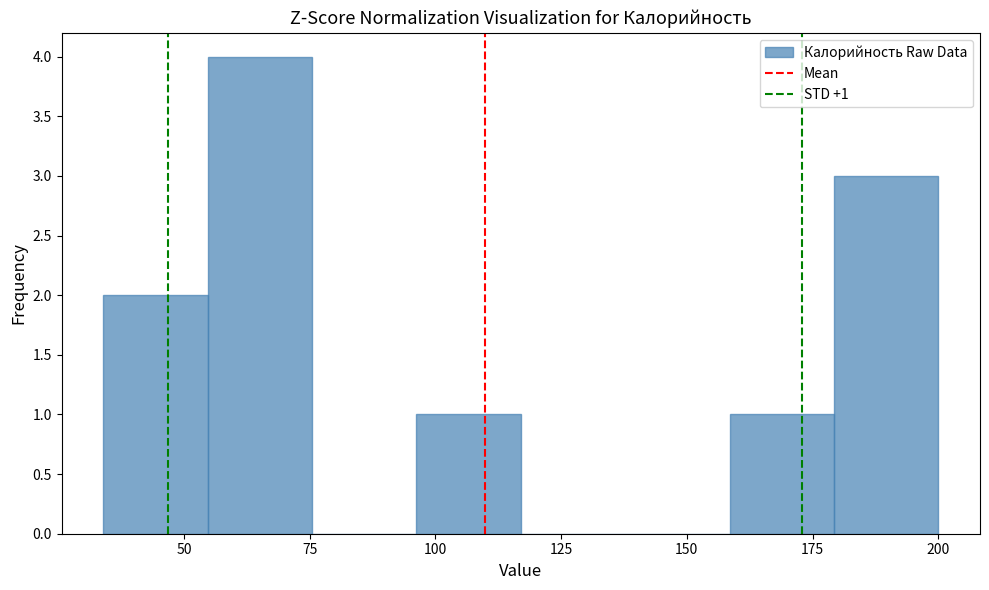

Which range on the x-axis has the tallest bar?

55 to 75